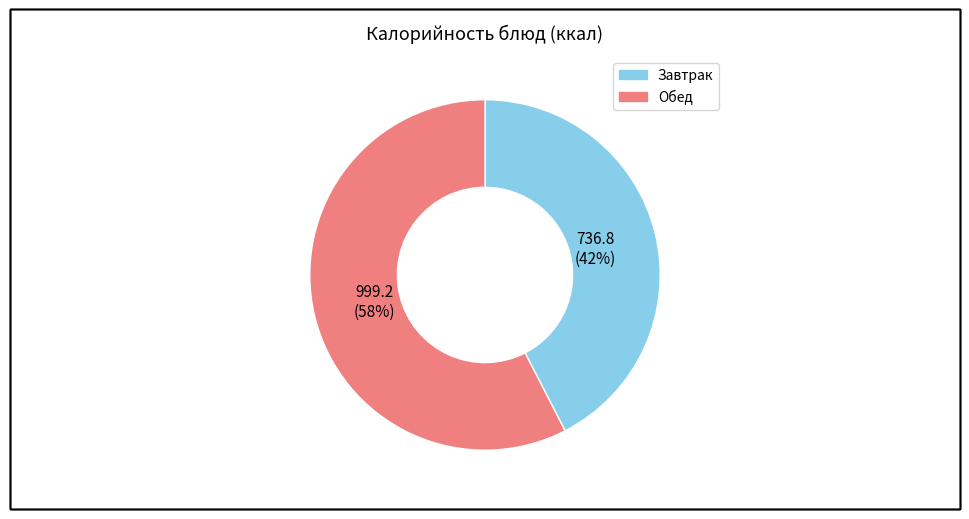

Count the number of slices in the pie.

2